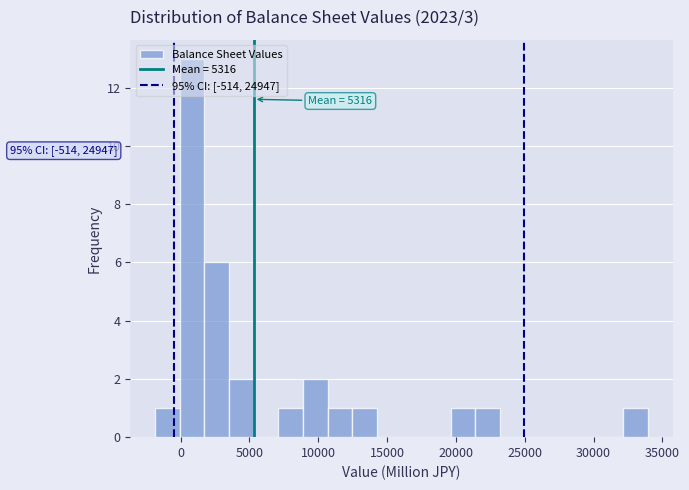

Read against the x-axis, roughly where is the centre of the tallest bar?

1000